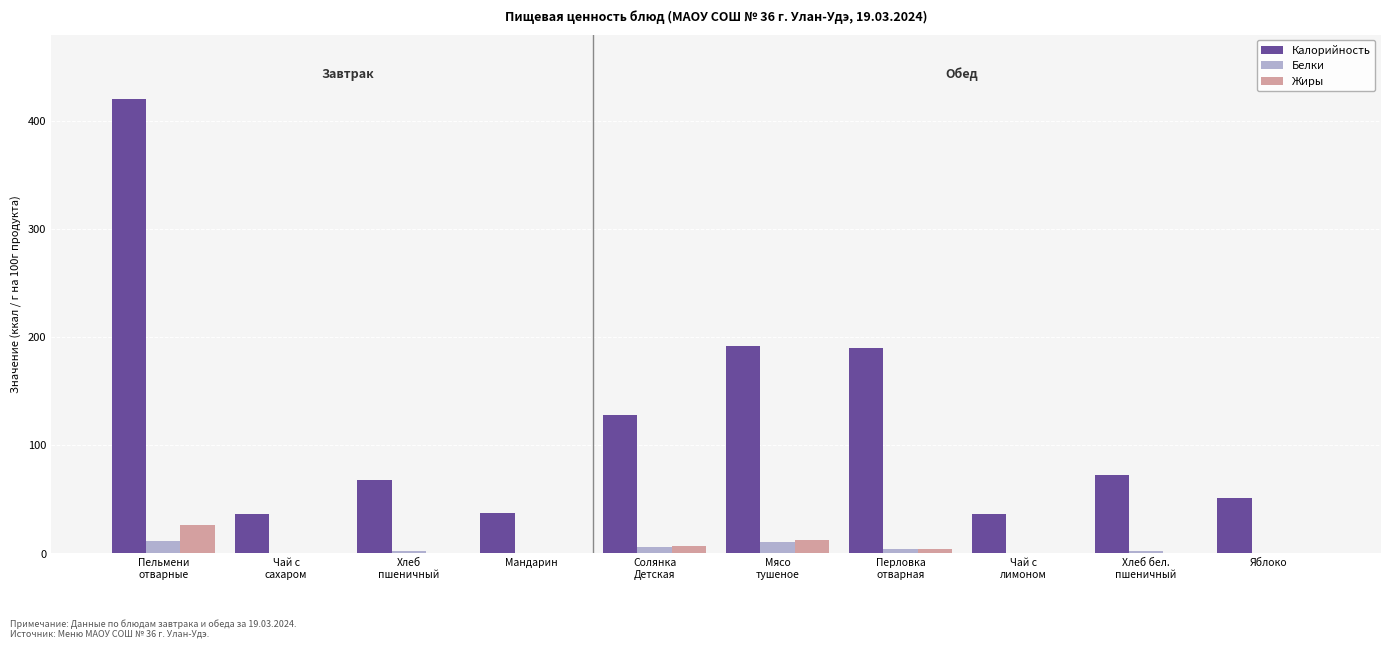

Does the chart contain stacked bars?

No